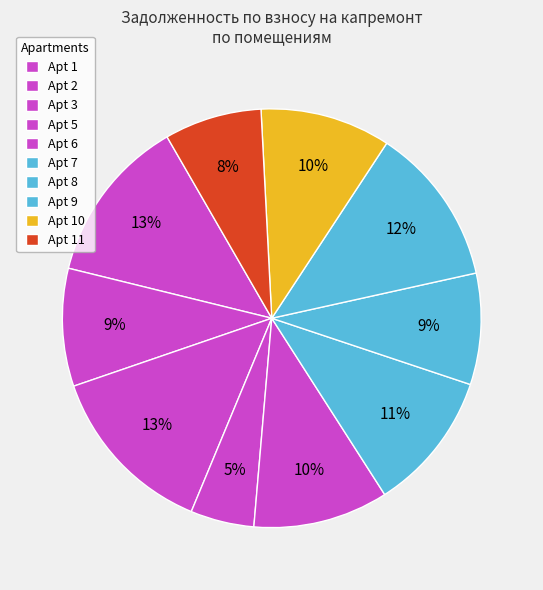

Is there a majority slice in this chart?

No